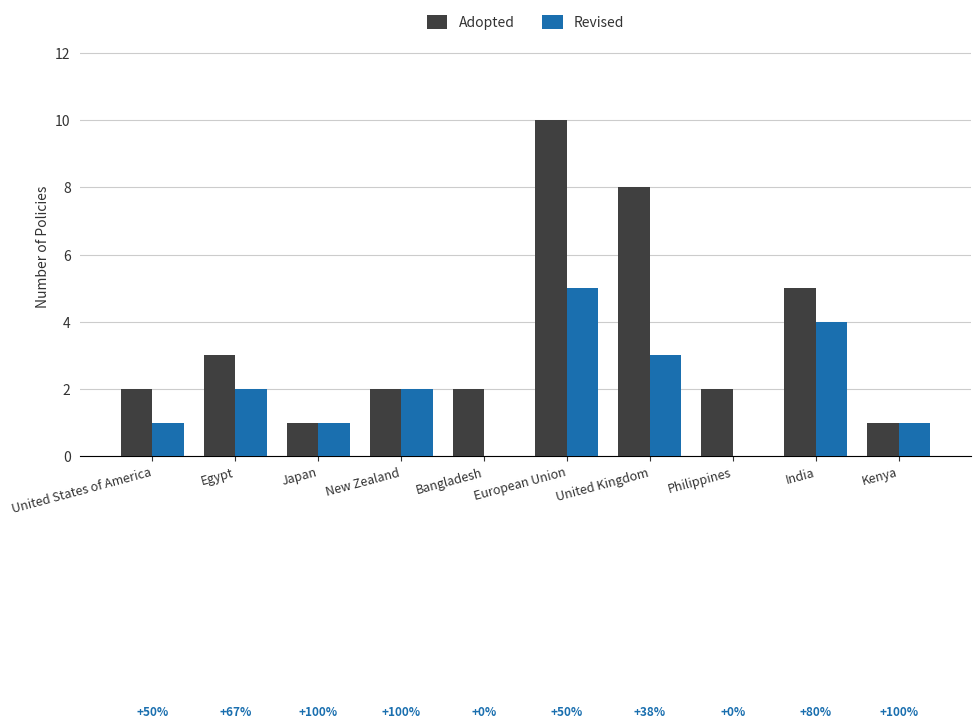

At which category is the sum across all series the highest?

European Union